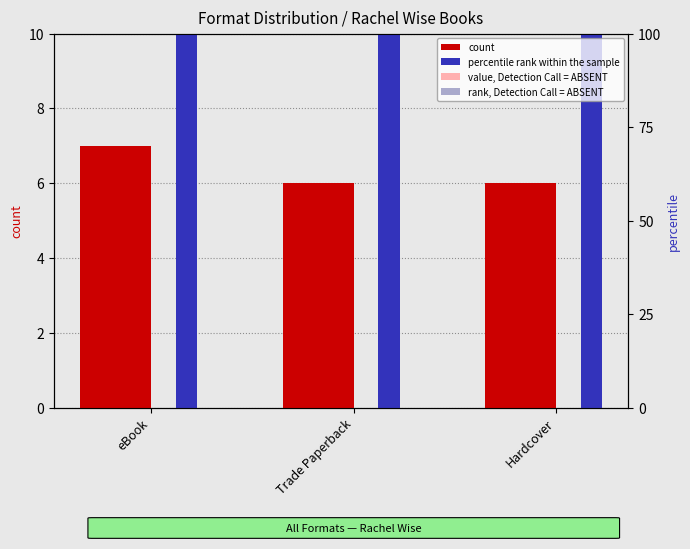

Rank the categories by rank, Detection Call = ABSENT value from highest to lowest.

eBook, Trade Paperback, Hardcover